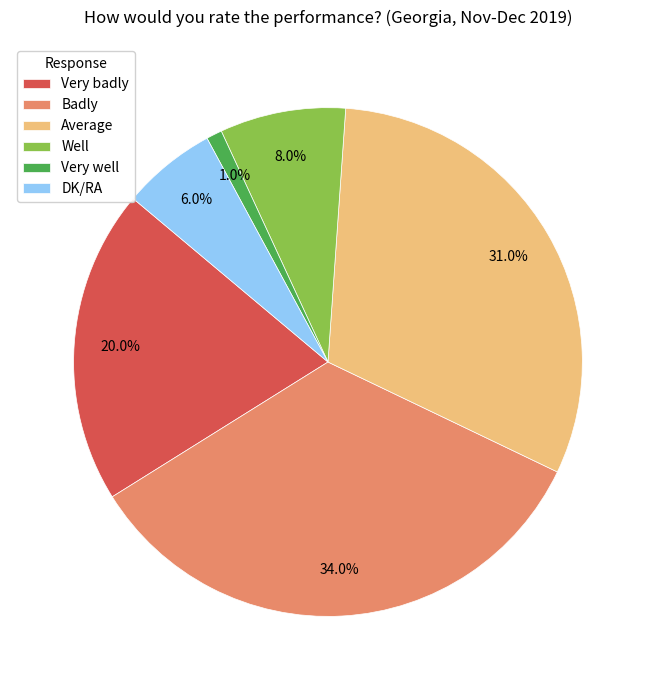

Is it true that Badly is 34% of the pie?

True